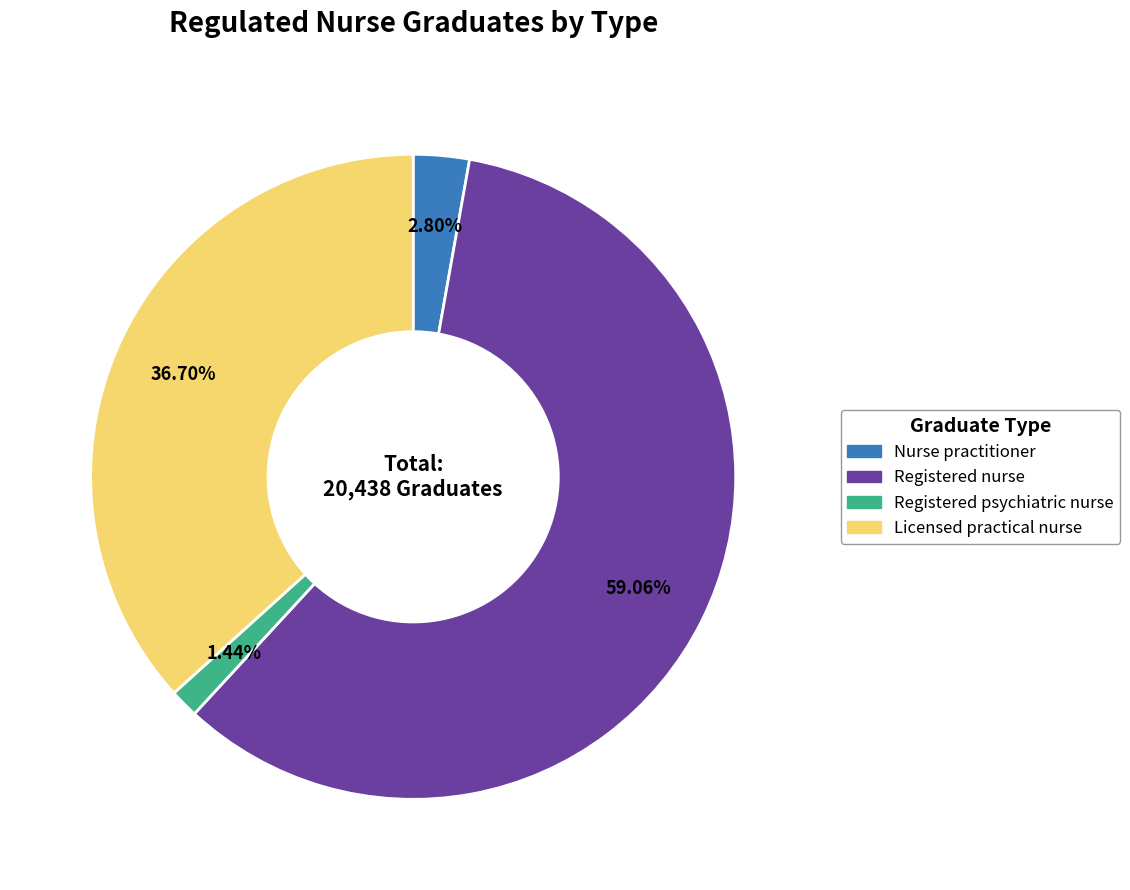

Between Registered nurse and Licensed practical nurse, which is larger?

Registered nurse